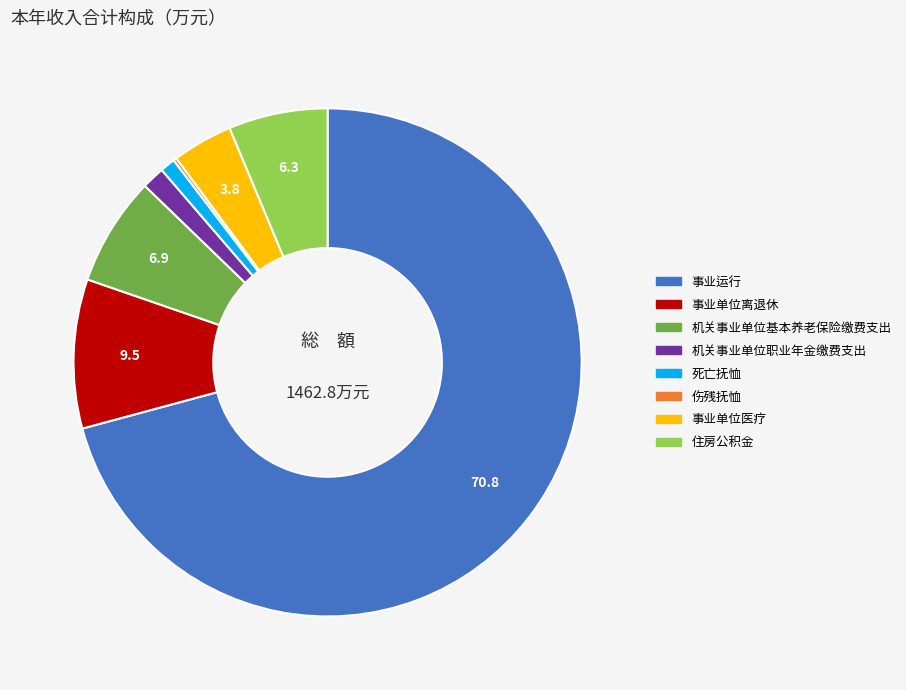

What is the largest slice in the pie chart?

事业运行